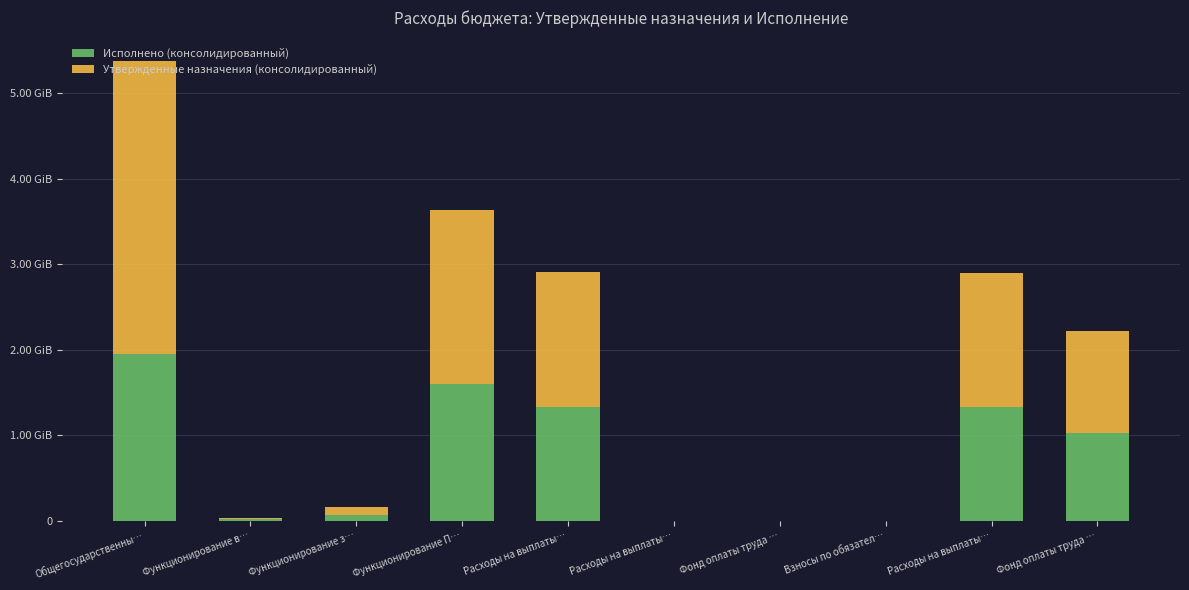

Rank the series by their maximum value, from lowest to highest.

Исполнено (консолидированный), Утвержденные назначения (консолидированный)